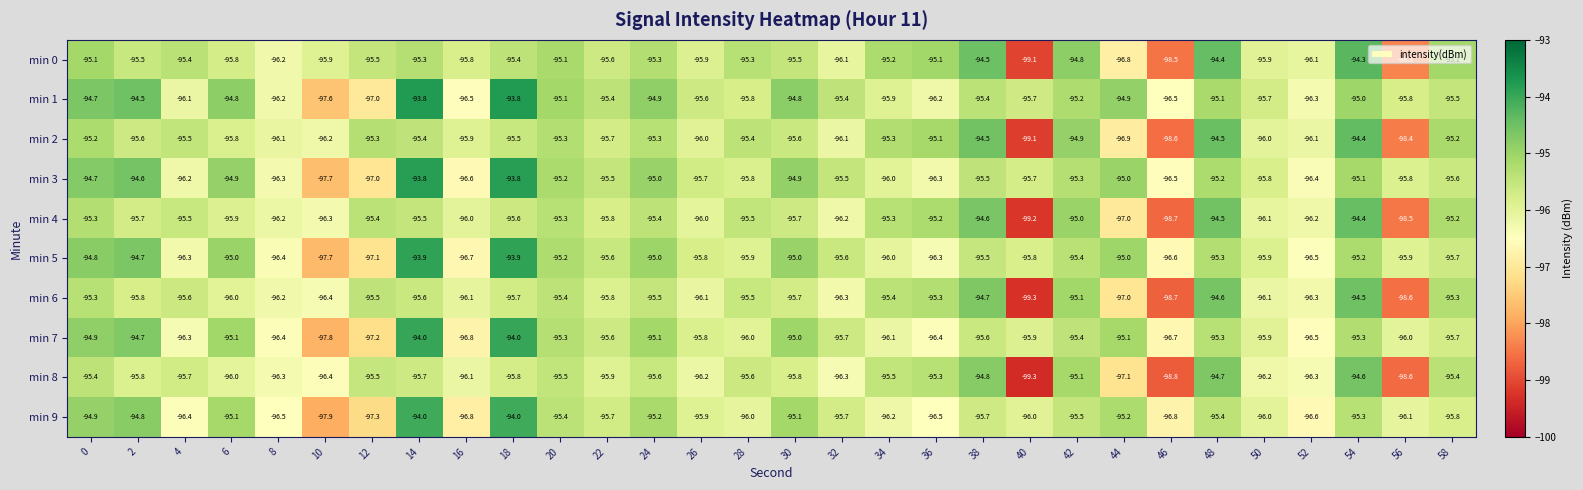

Is it true that min 0 equals -125.7 at 14?

False